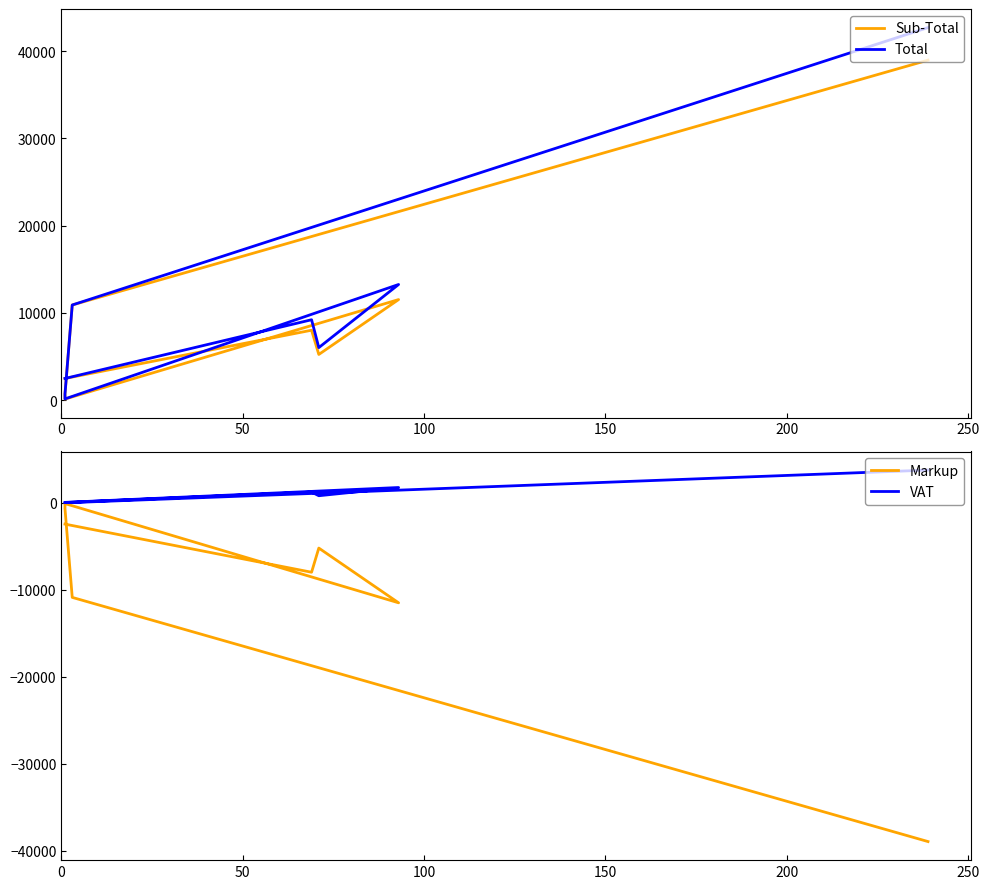

Is it true that Sub-Total equals 24049.5 at 7?

False